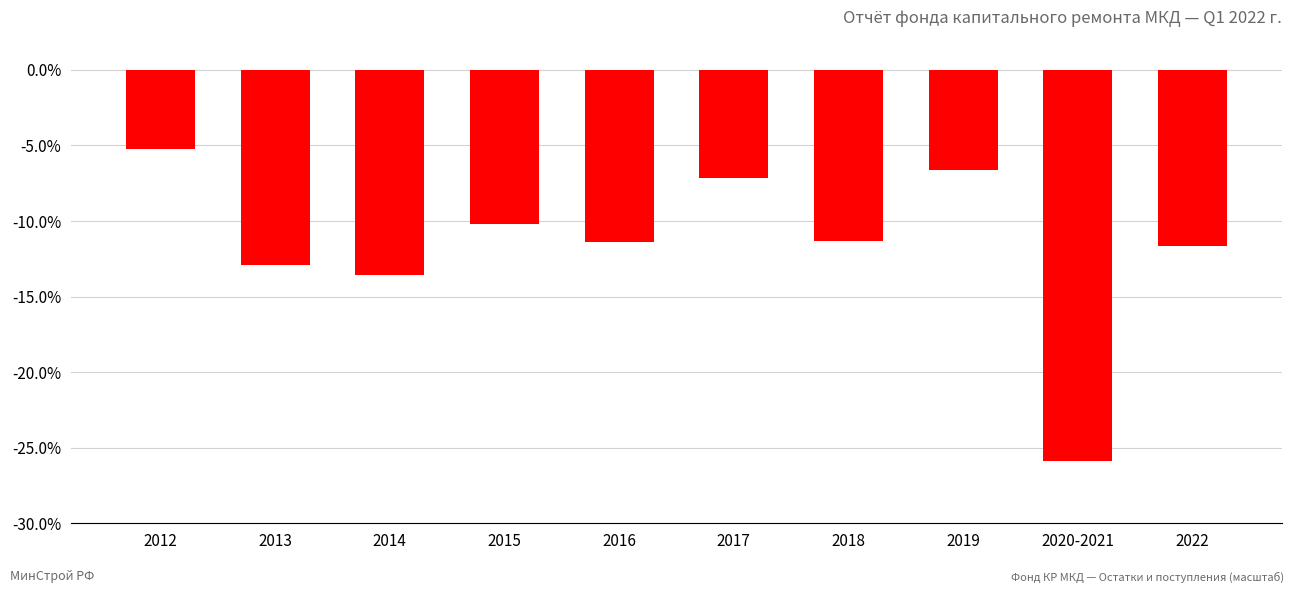

Count the number of values greater than -11.

4